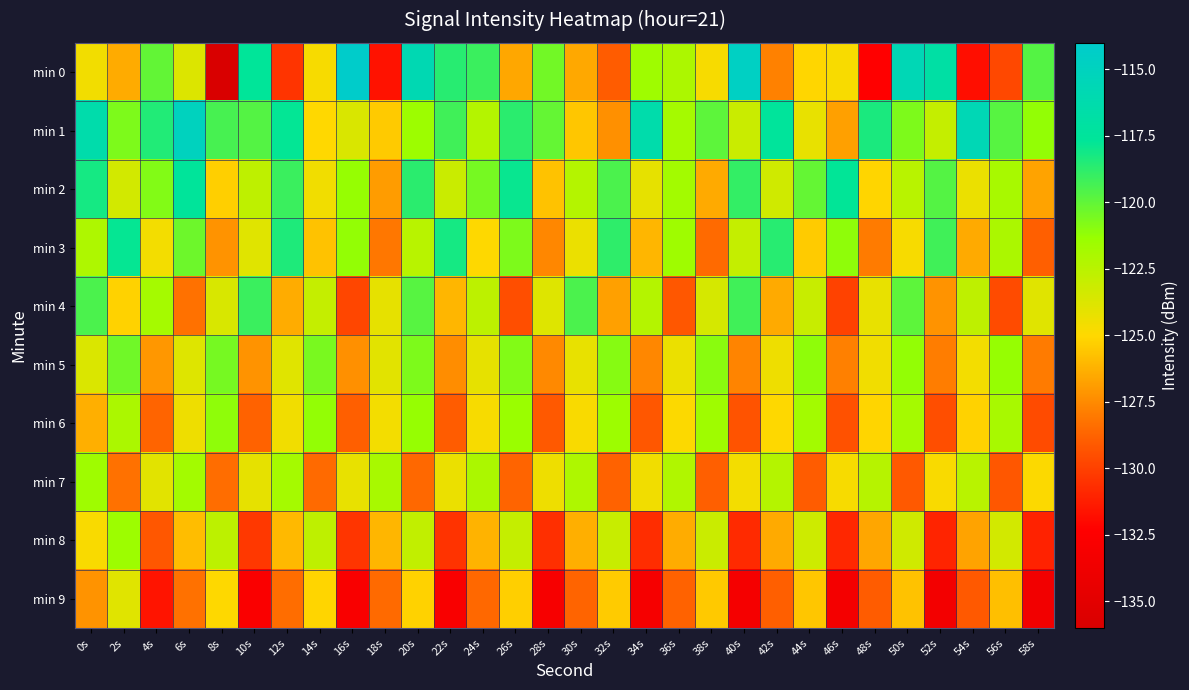

What is the smallest value displayed?

-135.9